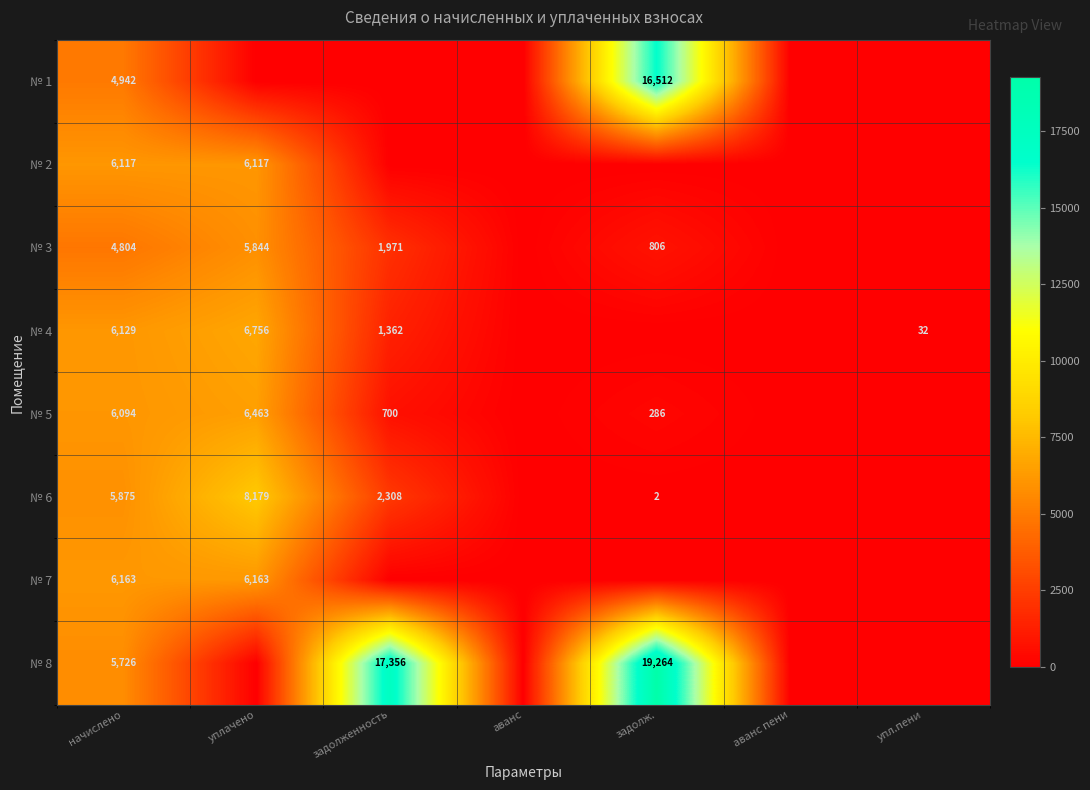

The value of № 2 at уплачено is 6117. True or false?

True